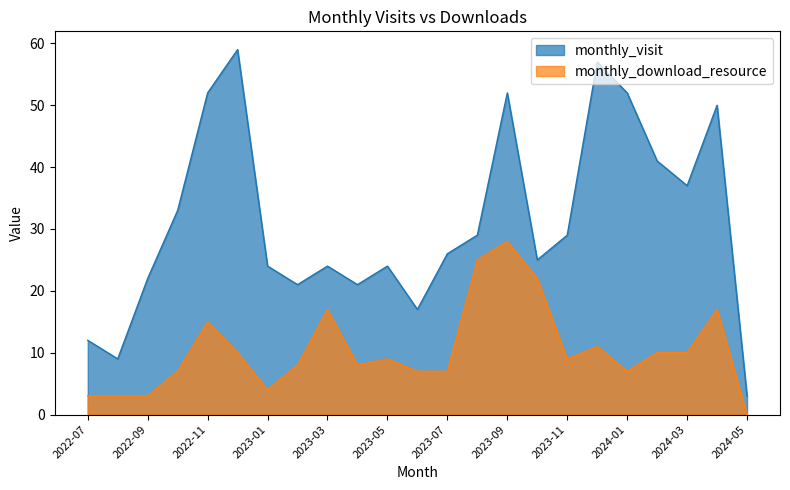

What are all the series names shown in the legend?

monthly_visit, monthly_download_resource